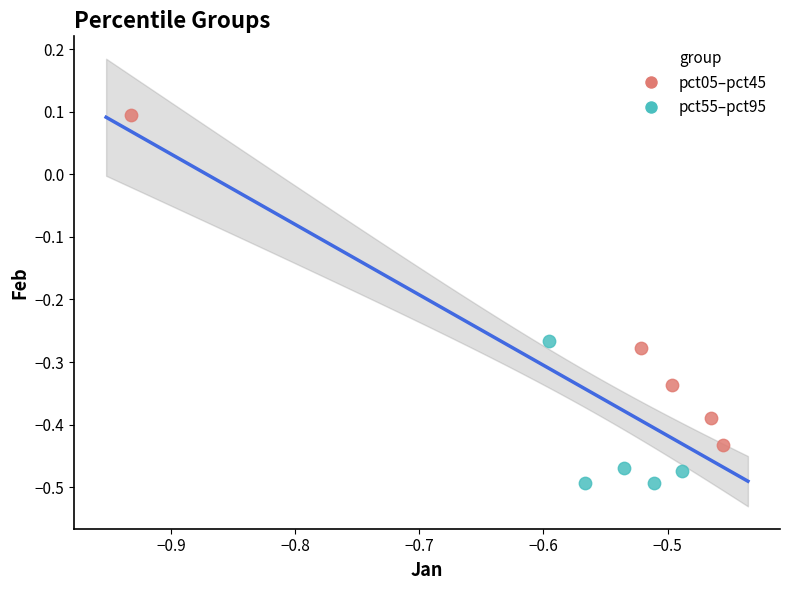

Which series has the largest Y range (max minus min)?

pct05–pct45